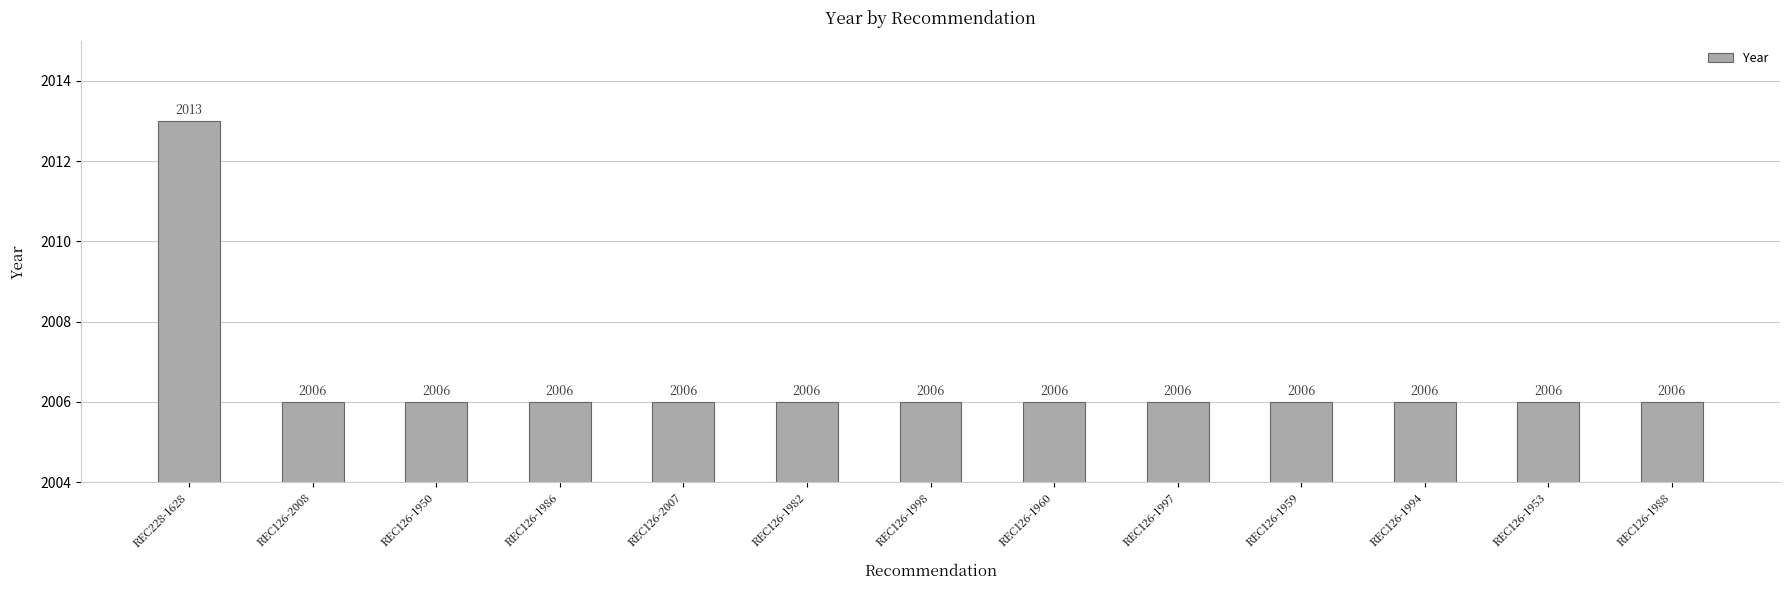

Reading left to right, what are all the values shown in this chart?

2013	2006	2006	2006	2006	2006	2006	2006	2006	2006	2006	2006	2006